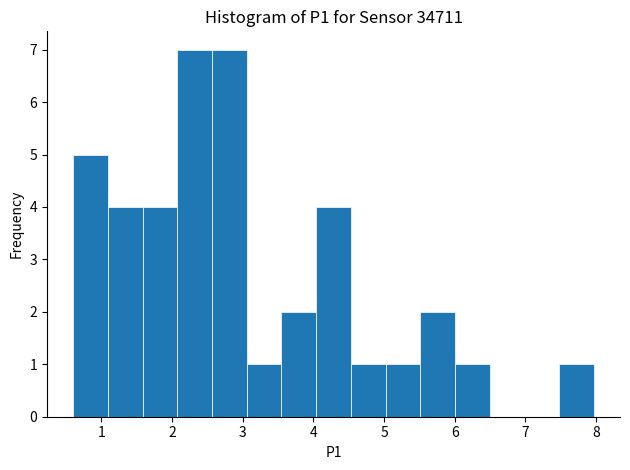

Reading left to right, transcribe this chart: for each bar, give the range it covers on the x-axis and its height. Neither the bar edges nor the heights are printed on the chart, so give them approximately, as read against the axes.

0.6 to 1.1: 5
1.1 to 1.6: 4
1.6 to 2.1: 4
2.1 to 2.6: 7
2.6 to 3.1: 7
3.1 to 3.5: 1
3.5 to 4.0: 2
4.0 to 4.5: 4
4.5 to 5.0: 1
5.0 to 5.5: 1
5.5 to 6.0: 2
6.0 to 6.5: 1
6.5 to 7.0: 0
7.0 to 7.5: 0
7.5 to 8.0: 1